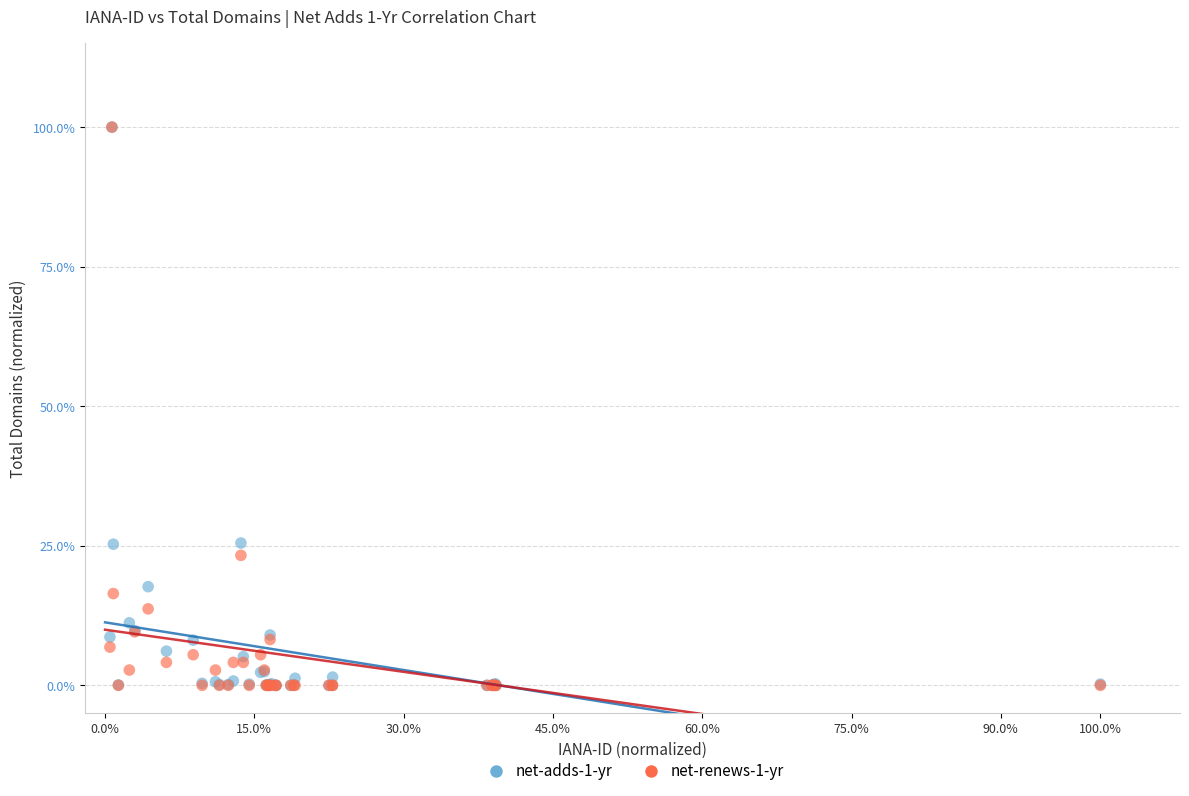

What are all the series names shown in the legend?

net-adds-1-yr, net-renews-1-yr